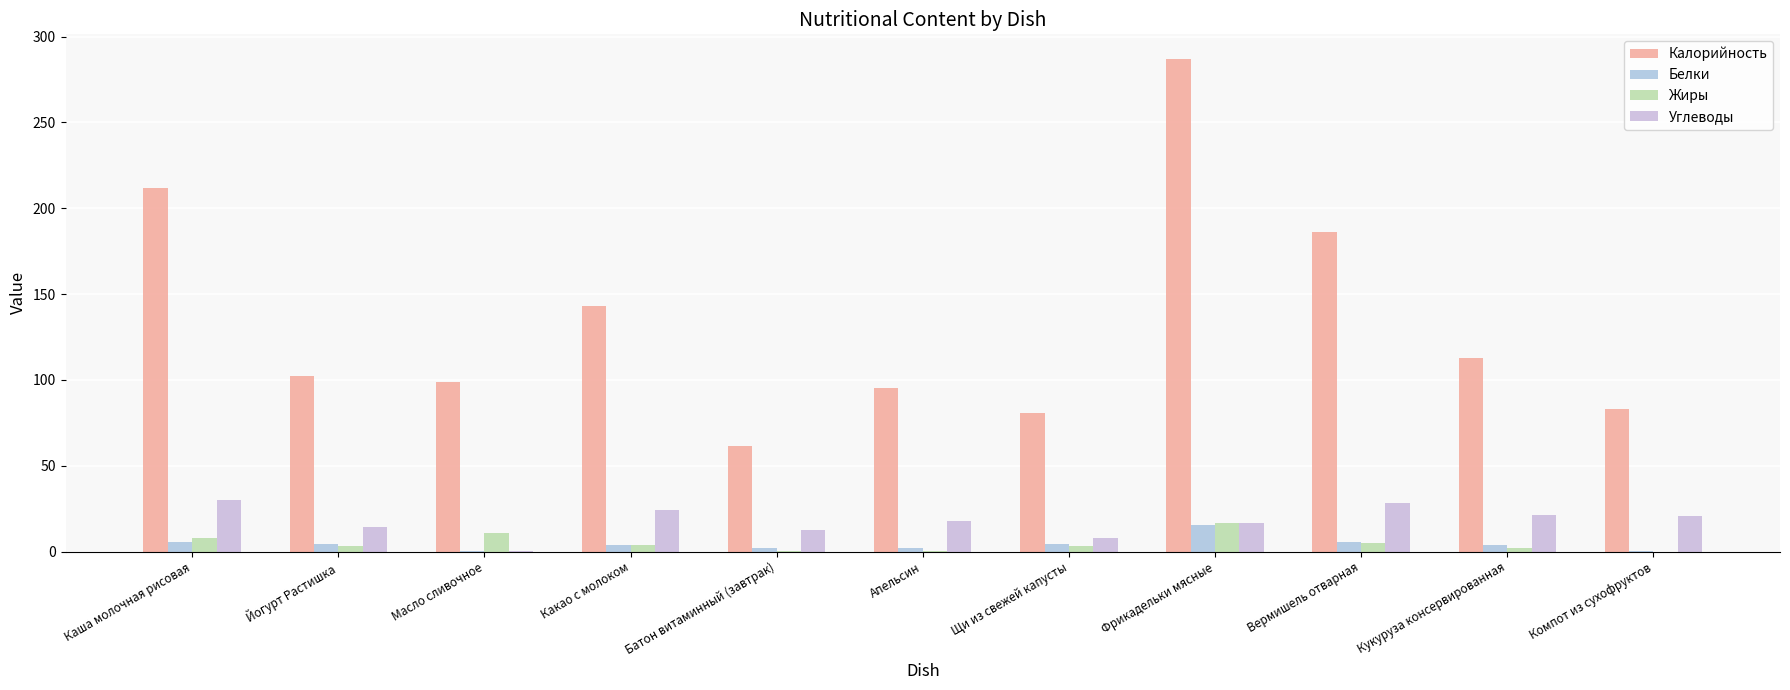

Reading right to left, transcribe all the data shown in this chart.

Калорийность: 83.0	113.0	186.0	287.0	81.0	95.3	61.6	143.0	99.0	102.0	212.0
Белки: 0.6	3.6	5.5	15.5	4.7	2.1	1.8	3.9	0.2	4.2	5.3
Жиры: 0.0	1.9	4.9	16.8	3.0	0.4	0.4	3.8	10.9	3.3	7.8
Углеводы: 20.9	21.0	28.0	16.6	7.7	17.9	12.5	24.1	0.1	14.1	30.0